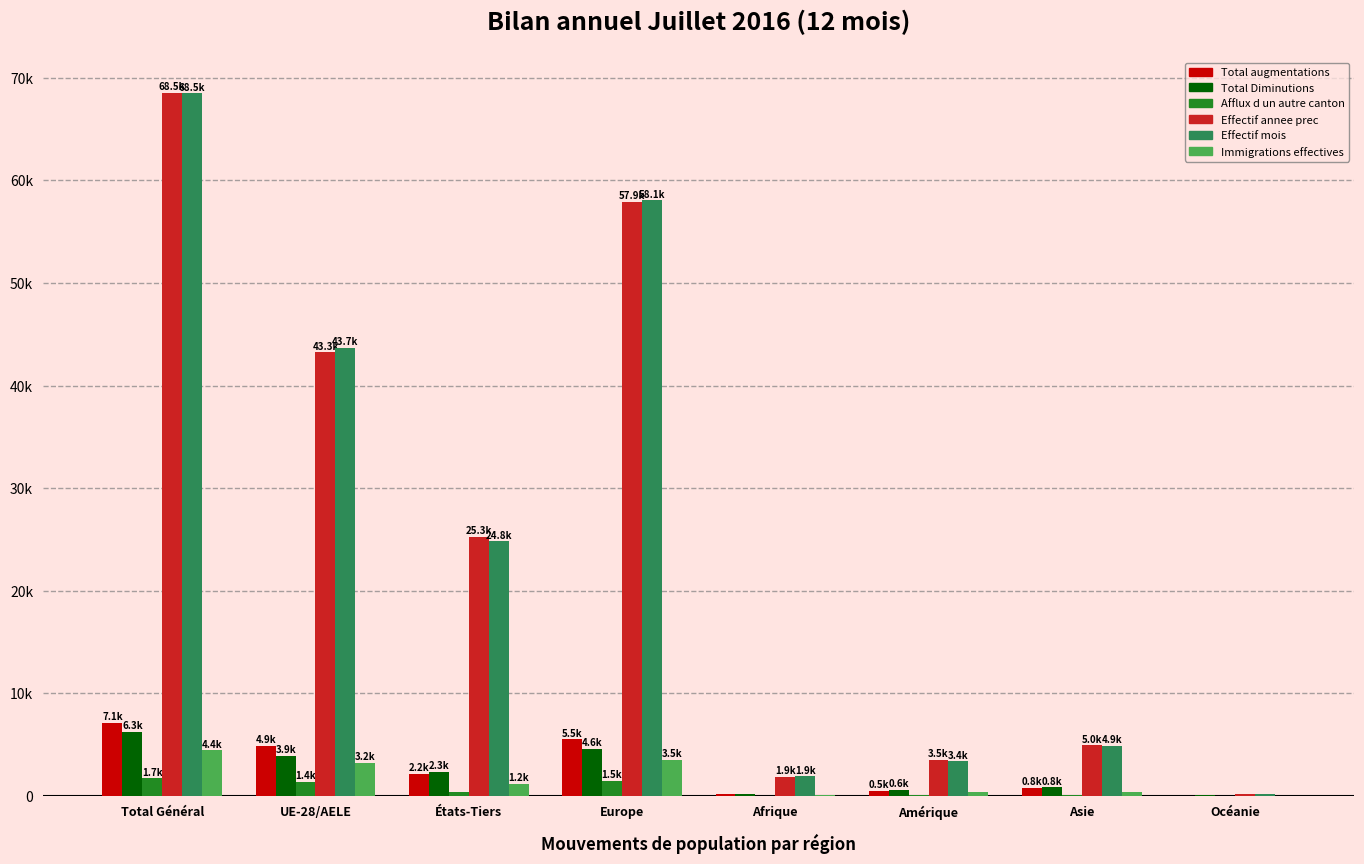

What are all the series names shown in the legend?

Total augmentations, Total Diminutions, Afflux d un autre canton, Effectif annee prec, Effectif mois, Immigrations effectives